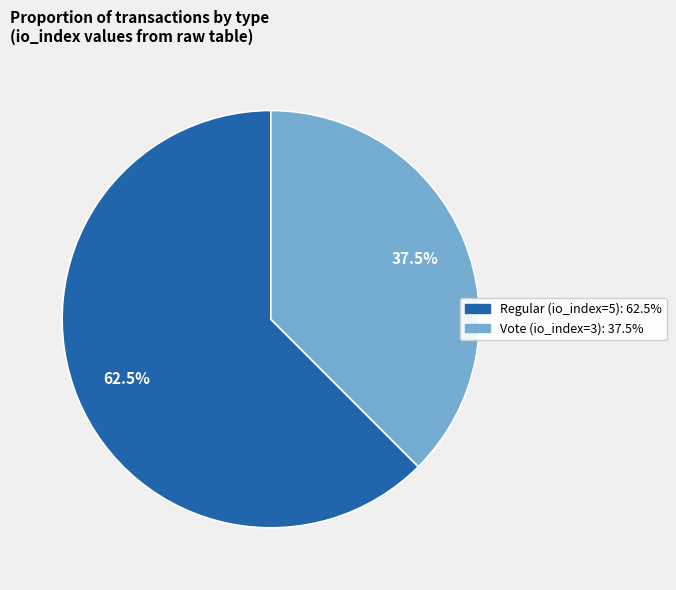

To the nearest percent, what is the difference between the Vote (io_index=3) and Regular (io_index=5) slice percentages?

25%